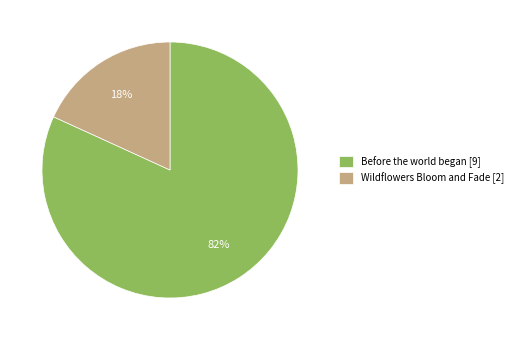

What is the majority slice?

Before the world began